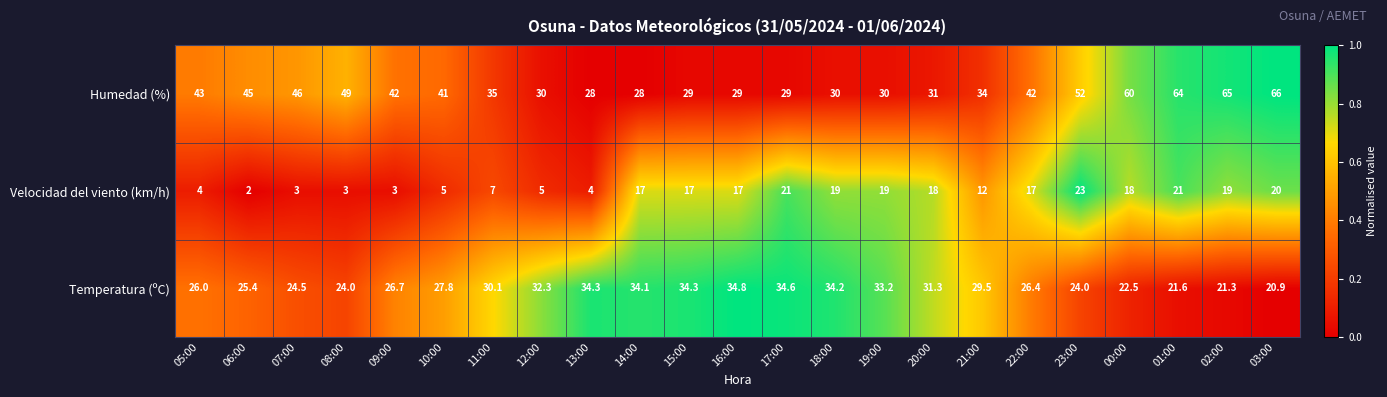

Read the Temperatura (ºC) value at 23:00.

24.0